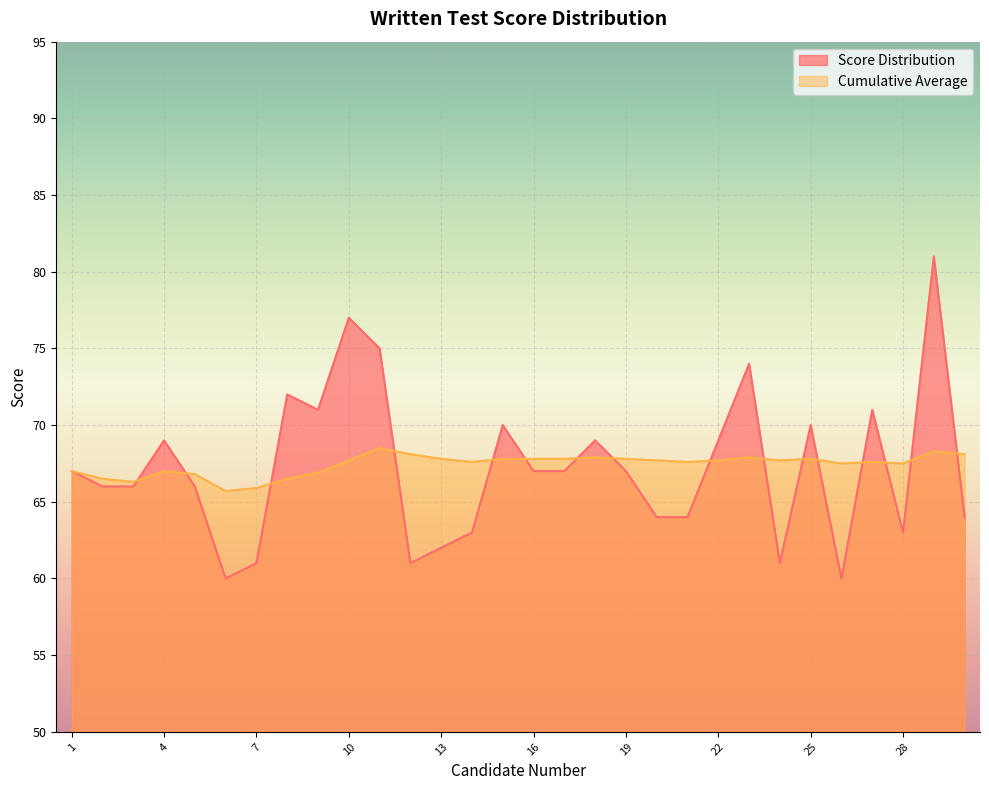

Which series has the largest range (max minus min)?

Score Distribution